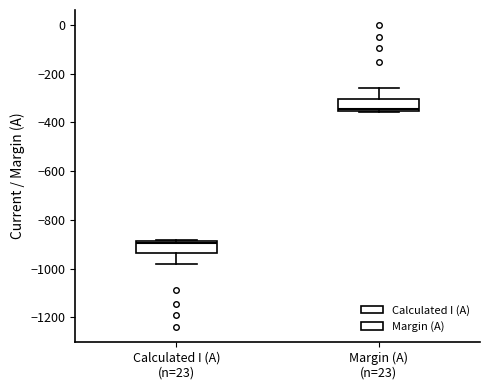

Reading left to right, read every box against the y-axis: the position of its median line, the range the box covers, and the ends of its whiskers. The values are not printed on the chart, so give them approximately, as read against the axis.

Calculated I (A) (n=23): median -900, box -940 to -880, whiskers -980 to -880
Margin (A) (n=23): median -340, box -360 to -300, whiskers -360 to -260